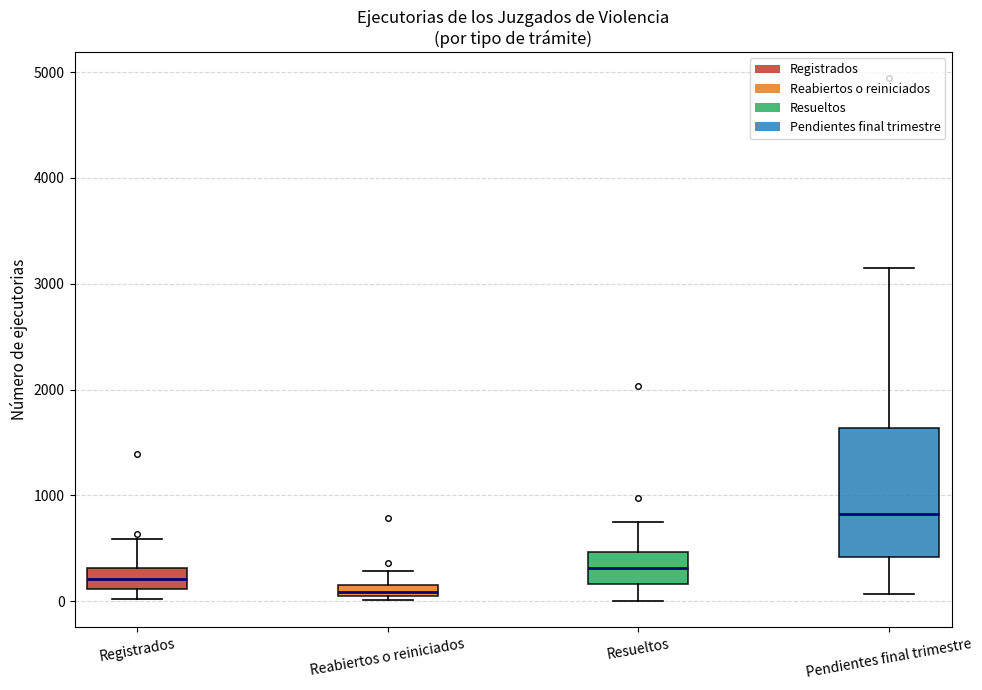

Where does the median line of the box for Pendientes final trimestre sit on the y-axis? The values are not printed on the chart, so give them approximately, as read against the axis.

800